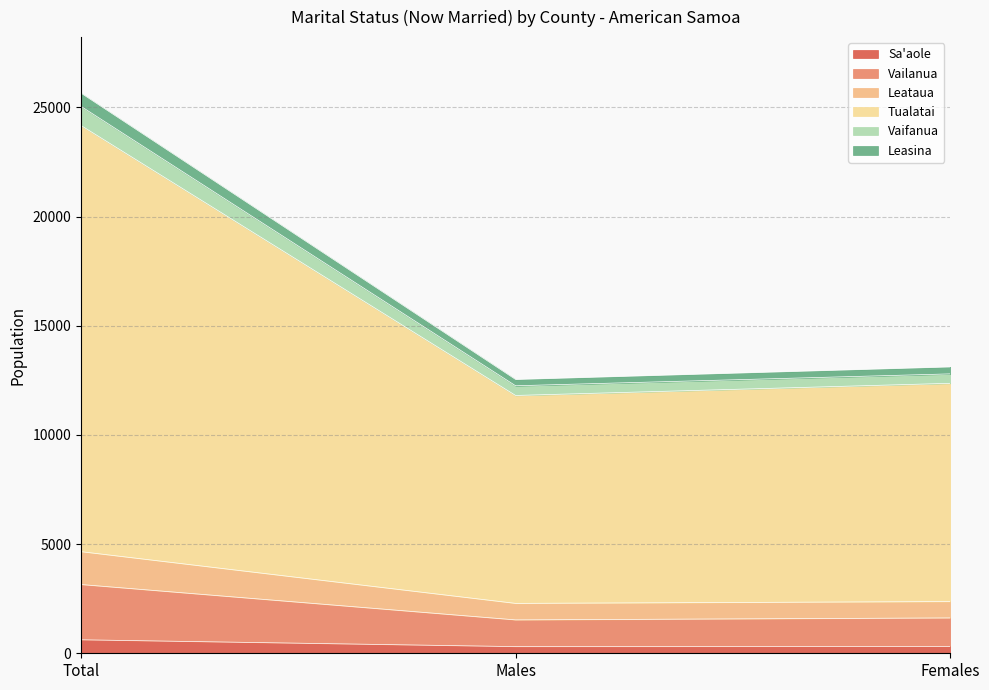

The value of Vailanua at Males is 1031. True or false?

False